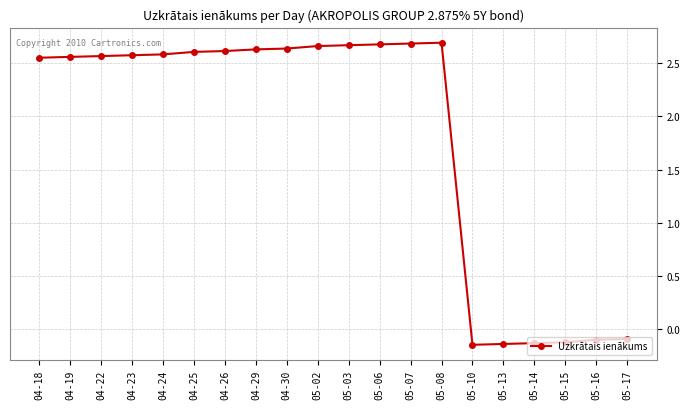

True or false: there are more than 0 points higher than both neighbors.

True